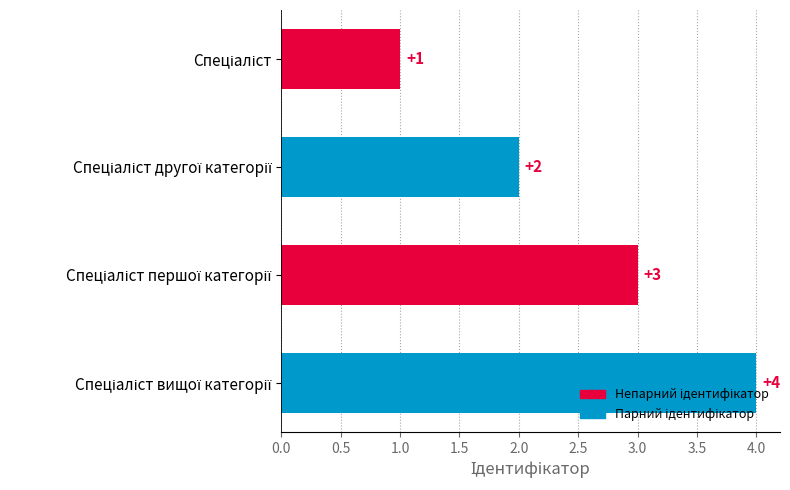

What is the value of the 2nd bar from the top?

2